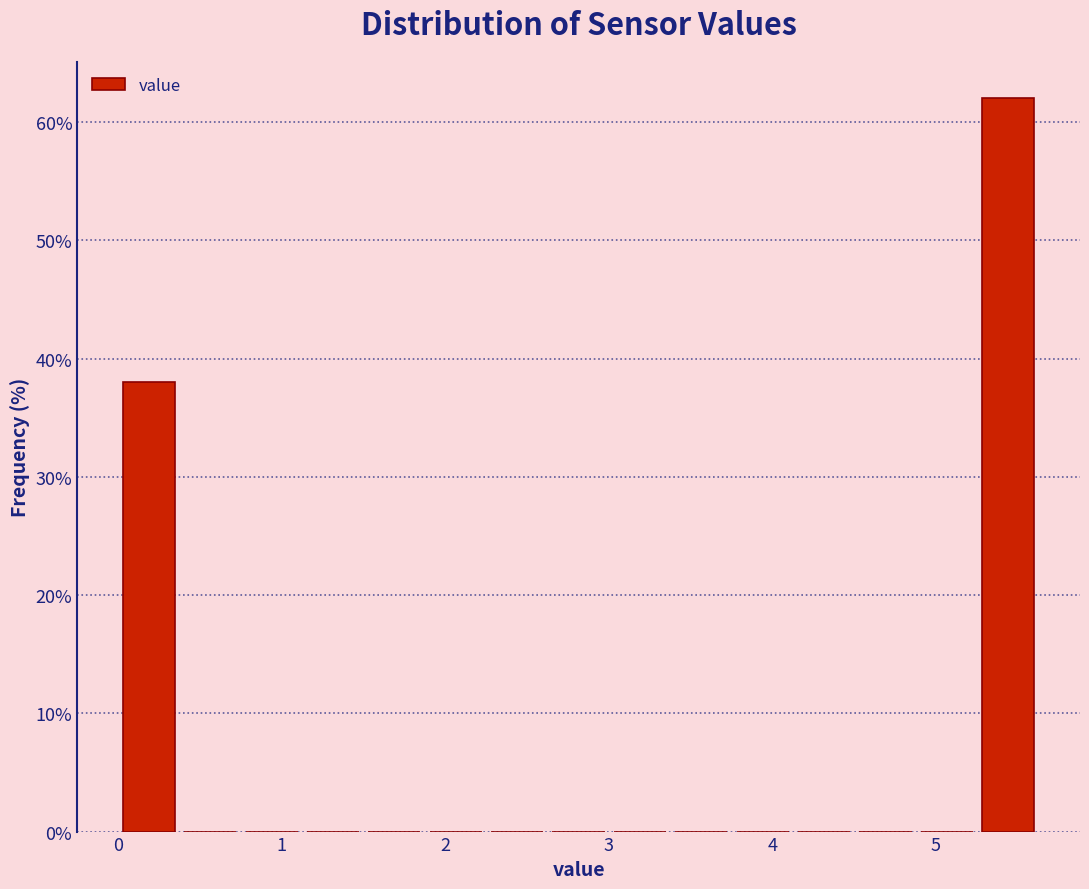

Around what value on the x-axis is the tallest bar? Give the approximate position of its centre, as read against the axis.

5.4